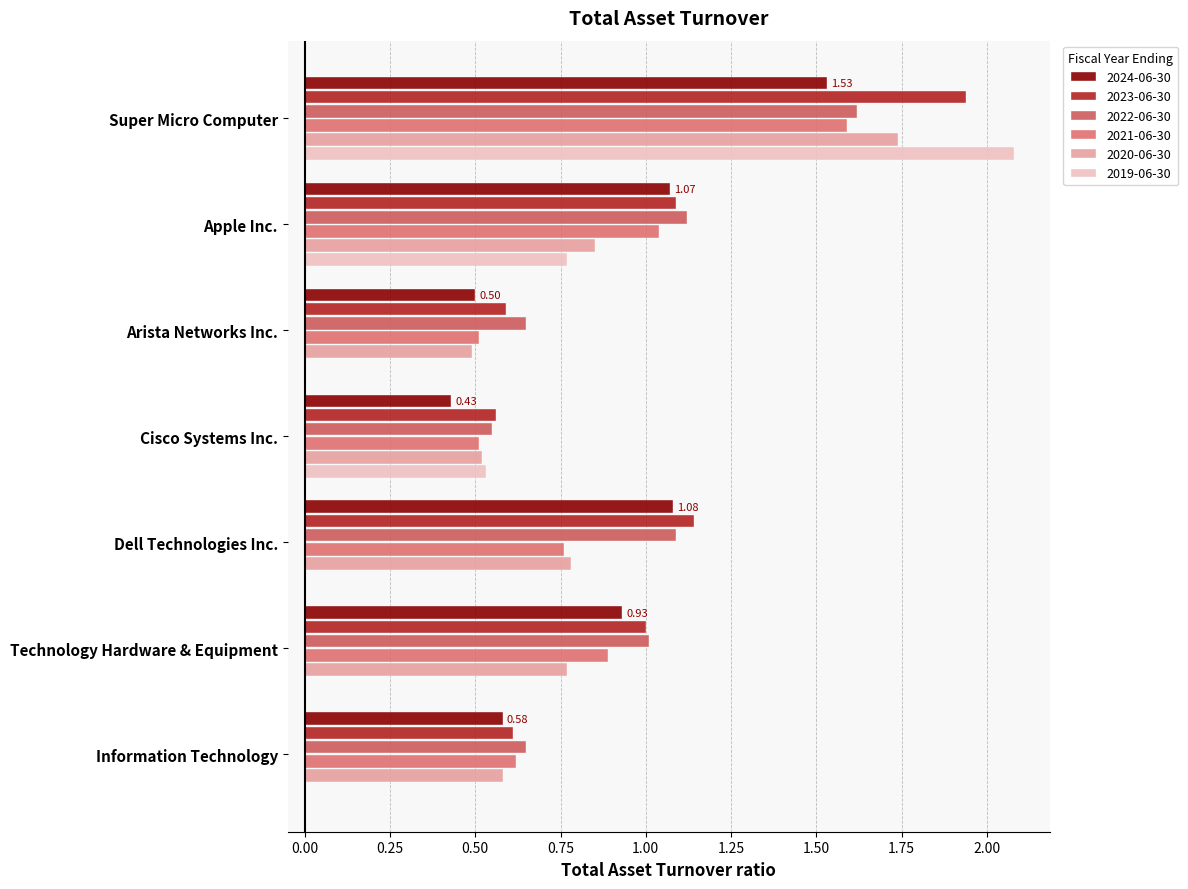

What is the sum of all 2022-06-30 values?

6.7